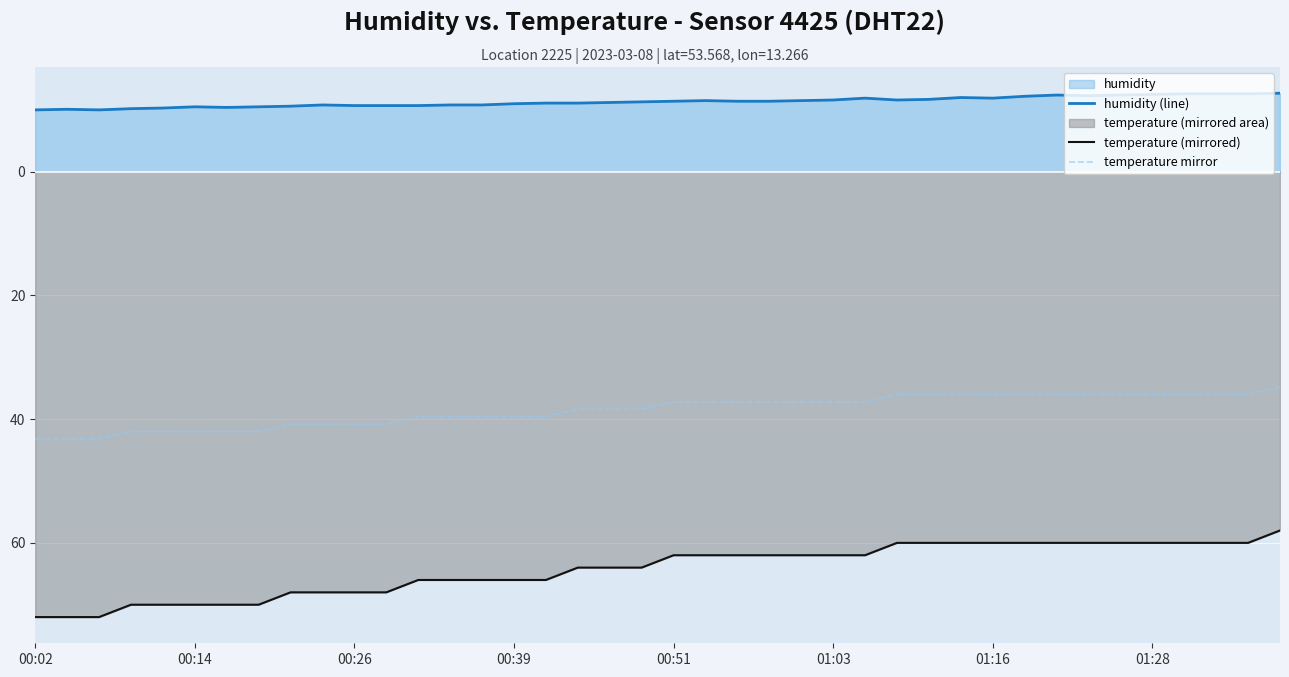

What value does the temperature mirror series have at 36?

-36.0